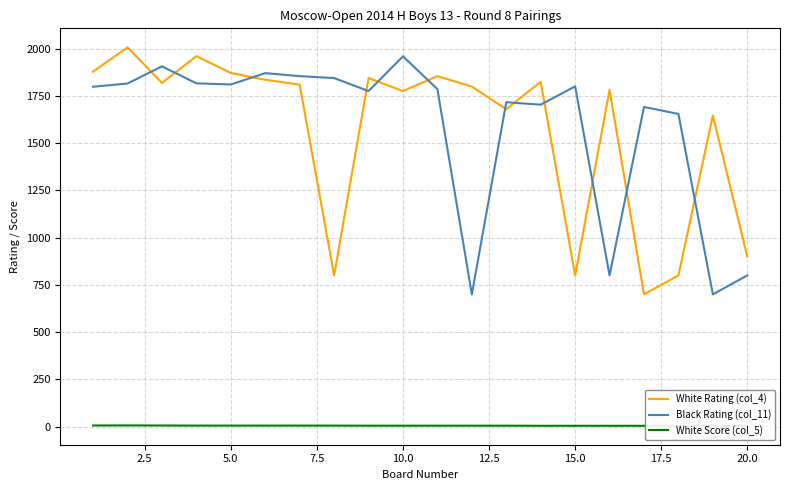

The value of Black Rating (col_11) at 20.0 is 1117. True or false?

False